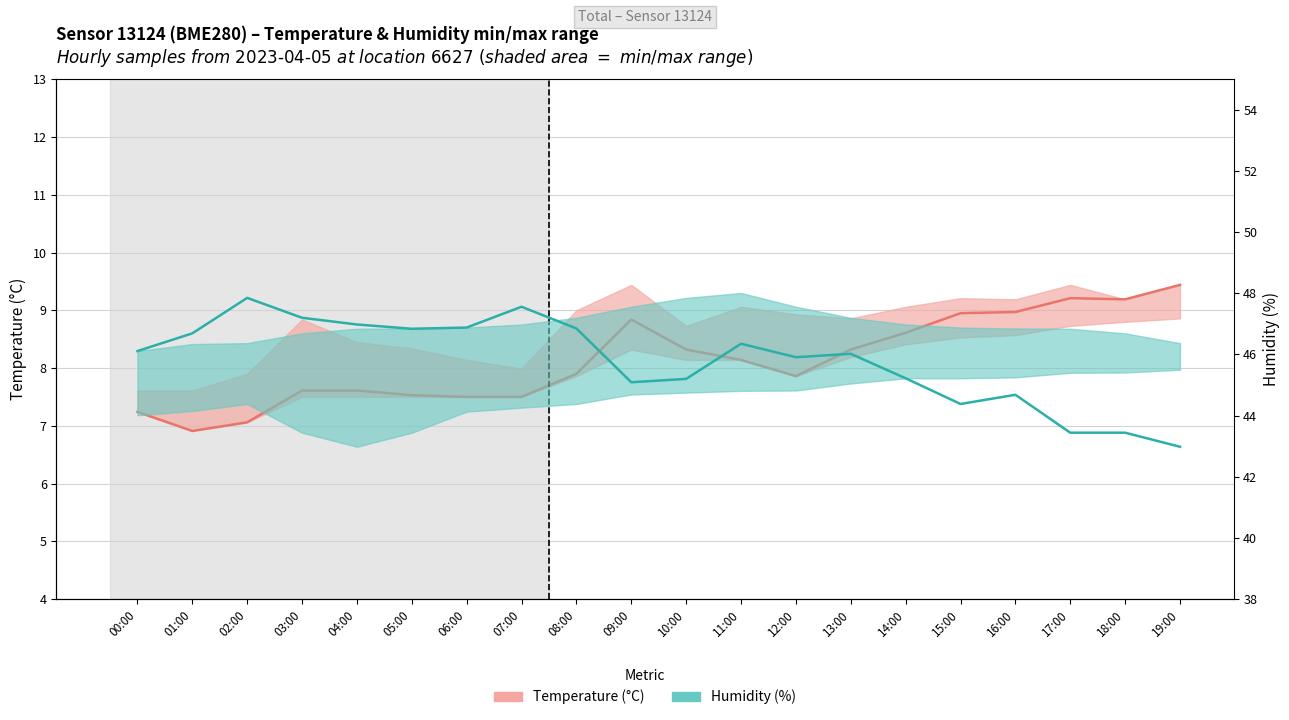

List the series in order of their overall mean, highest first.

Humidity (%), Temperature (°C)